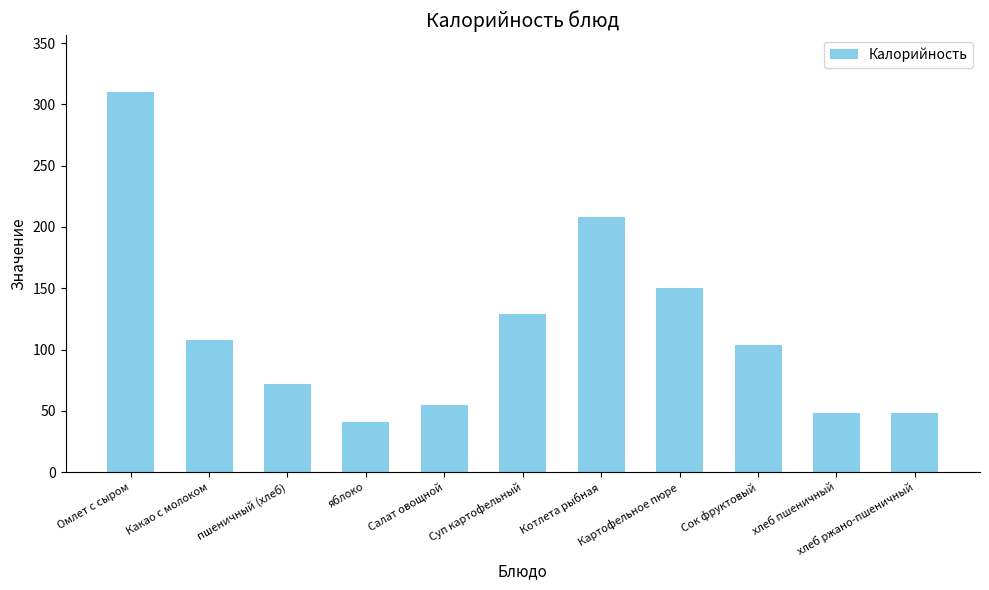

What is the maximum value shown in the chart?

310.0